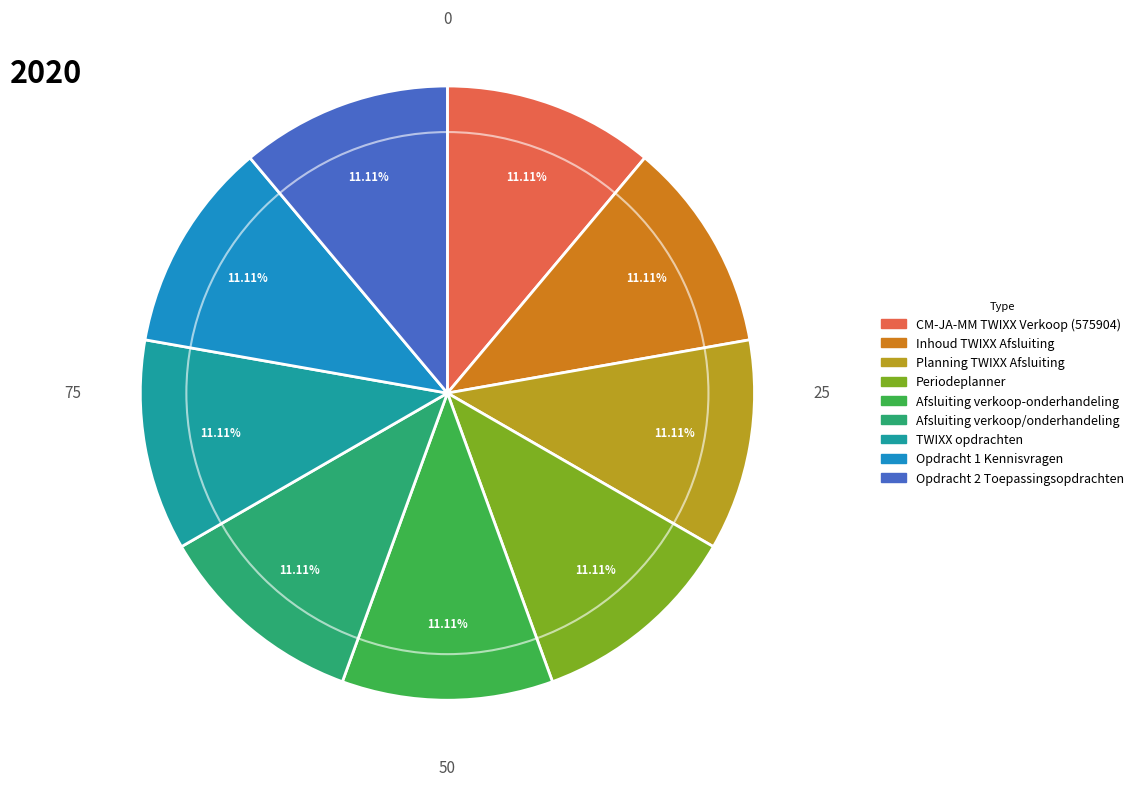

What is the ratio of the value at CM-JA-MM TWIXX Verkoop (575904) to the value at Opdracht 1 Kennisvragen?

1.0